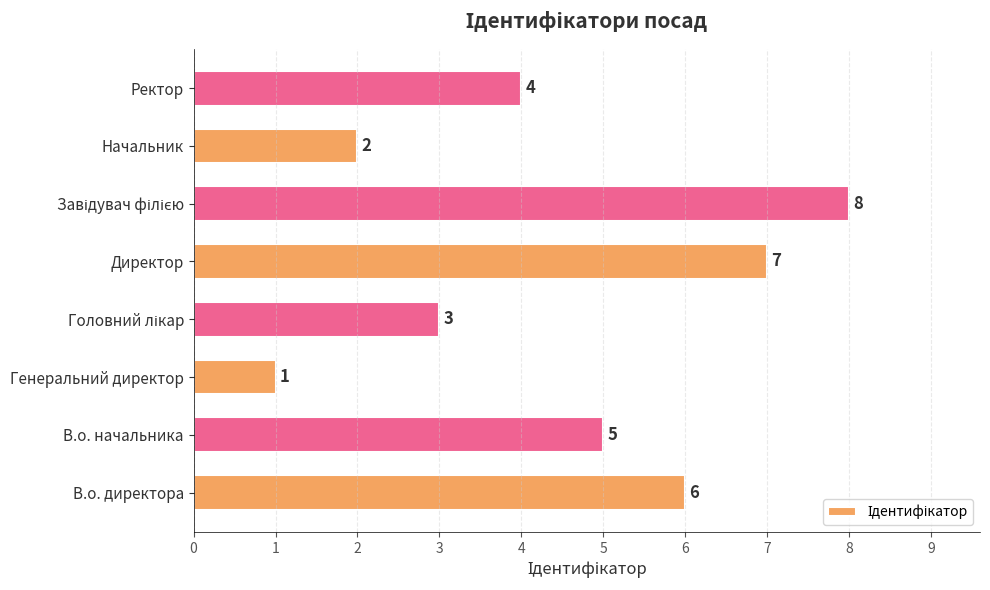

What is the difference between the second highest and second lowest values?

5